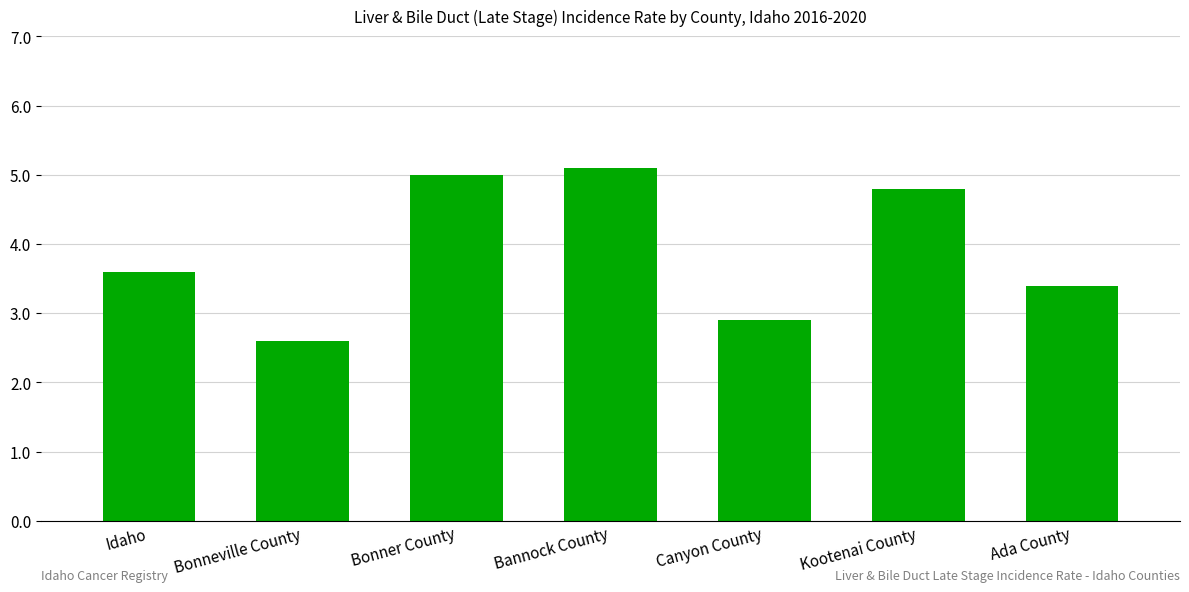

List the labels in order of value, smallest first.

Bonneville County, Canyon County, Ada County, Idaho, Kootenai County, Bonner County, Bannock County